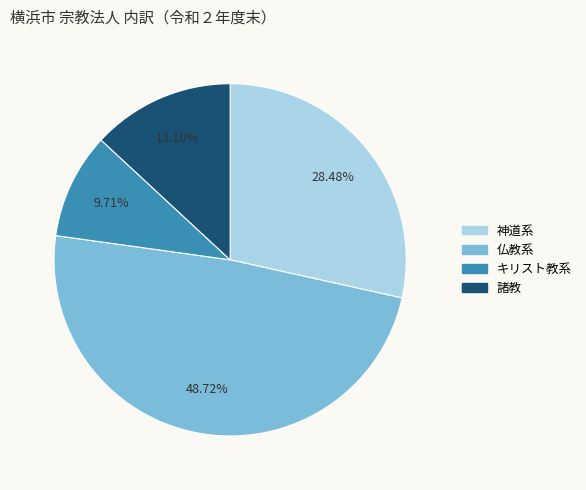

Which category has the biggest portion of the pie?

仏教系